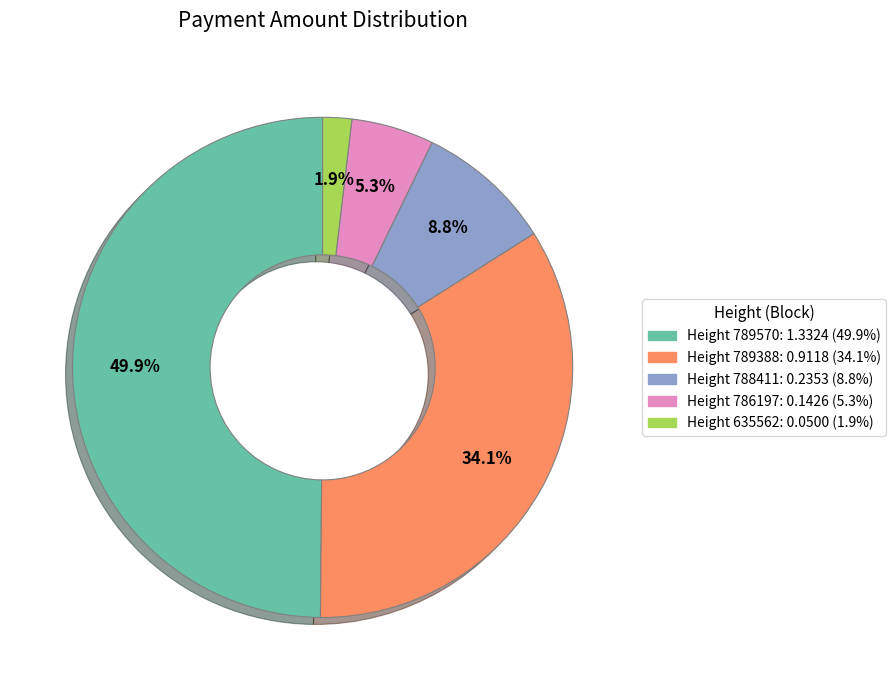

Does Height 635562: 0.0500 (1.9%) account for over 50% of the chart?

No